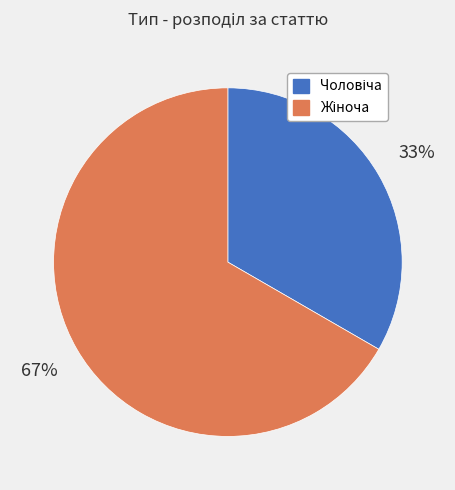

To the nearest percent, what is the average slice percentage?

50%